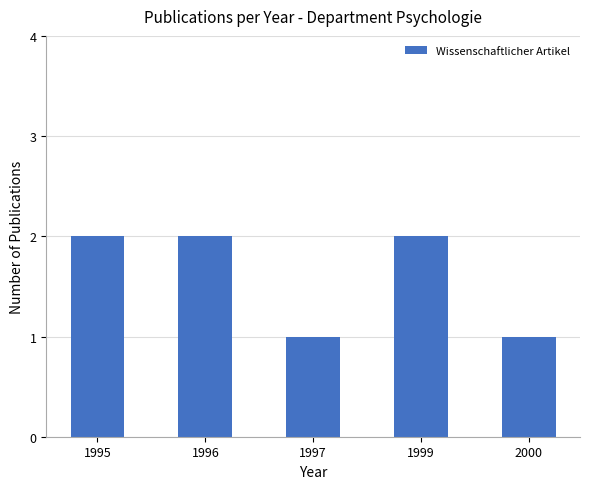

What is the difference between the maximum and minimum values?

1